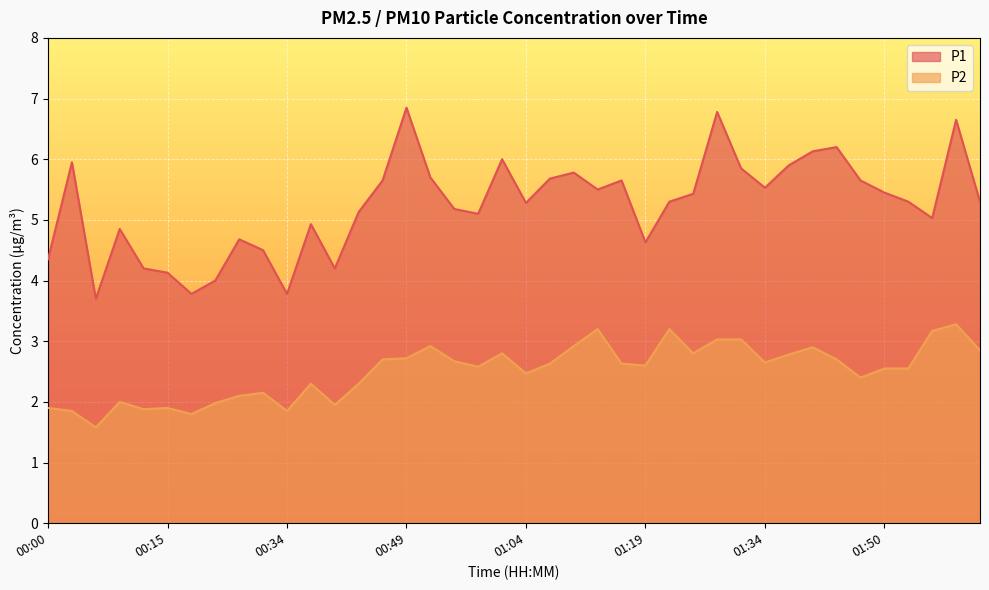

Reading right to left, transcribe all the data shown in this chart.

P1: 02:02=5.3	01:59=6.7	01:56=5.0	01:53=5.3	01:50=5.5	01:47=5.7	01:44=6.2	01:41=6.1	01:38=5.9	01:34=5.5	01:31=5.8	01:28=6.8	01:25=5.4	01:22=5.3	01:19=4.6	01:16=5.7	01:13=5.5	01:10=5.8	01:07=5.7	01:04=5.3	01:01=6.0	00:58=5.1	00:55=5.2	00:52=5.7	00:49=6.8	00:46=5.7	00:43=5.1	00:40=4.2	00:37=4.9	00:34=3.8	00:28=4.5	00:25=4.7	00:21=4.0	00:18=3.8	00:15=4.1	00:12=4.2	00:09=4.8	00:06=3.7	00:03=6.0	00:00=4.3
P2: 02:02=2.9	01:59=3.3	01:56=3.2	01:53=2.5	01:50=2.5	01:47=2.4	01:44=2.7	01:41=2.9	01:38=2.8	01:34=2.6	01:31=3.0	01:28=3.0	01:25=2.8	01:22=3.2	01:19=2.6	01:16=2.6	01:13=3.2	01:10=2.9	01:07=2.6	01:04=2.5	01:01=2.8	00:58=2.6	00:55=2.7	00:52=2.9	00:49=2.7	00:46=2.7	00:43=2.3	00:40=1.9	00:37=2.3	00:34=1.9	00:28=2.1	00:25=2.1	00:21=2.0	00:18=1.8	00:15=1.9	00:12=1.9	00:09=2.0	00:06=1.6	00:03=1.9	00:00=1.9